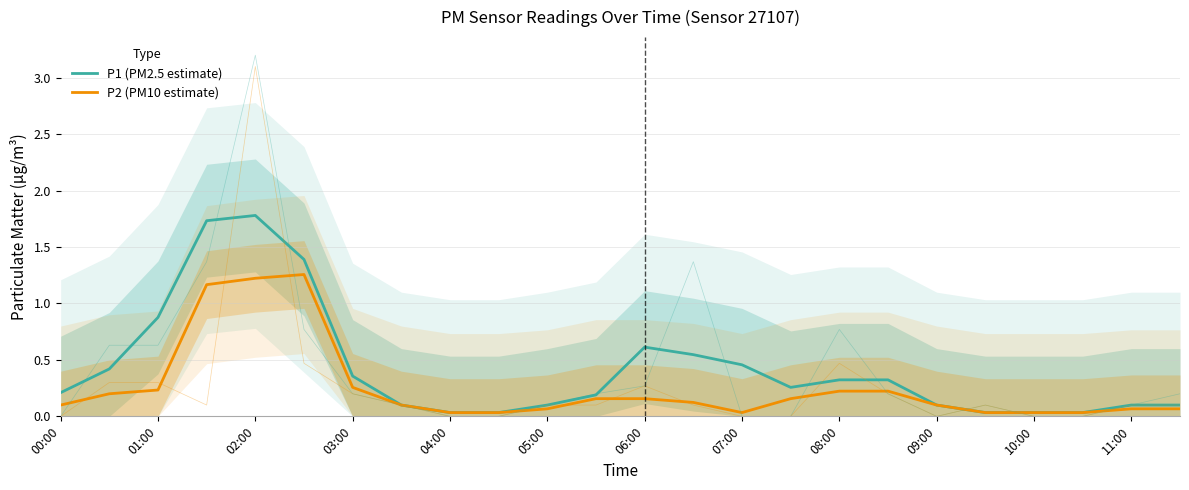

At how many categories does at least one series exceed 0?

24